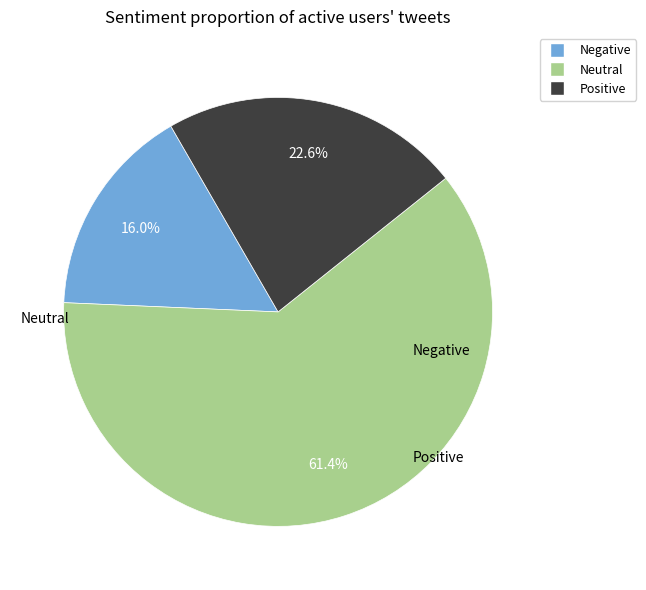

Is there a majority slice in this chart?

Yes